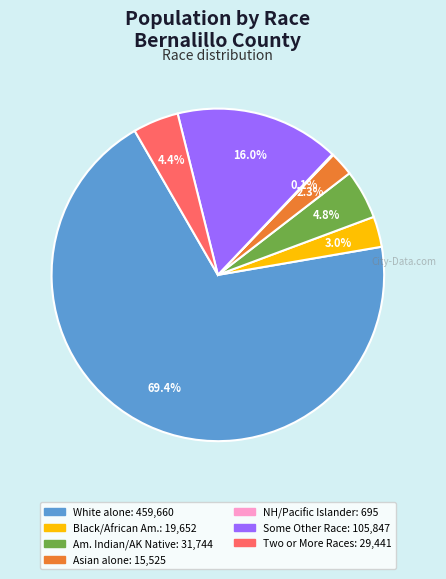

Is there a majority slice in this chart?

Yes